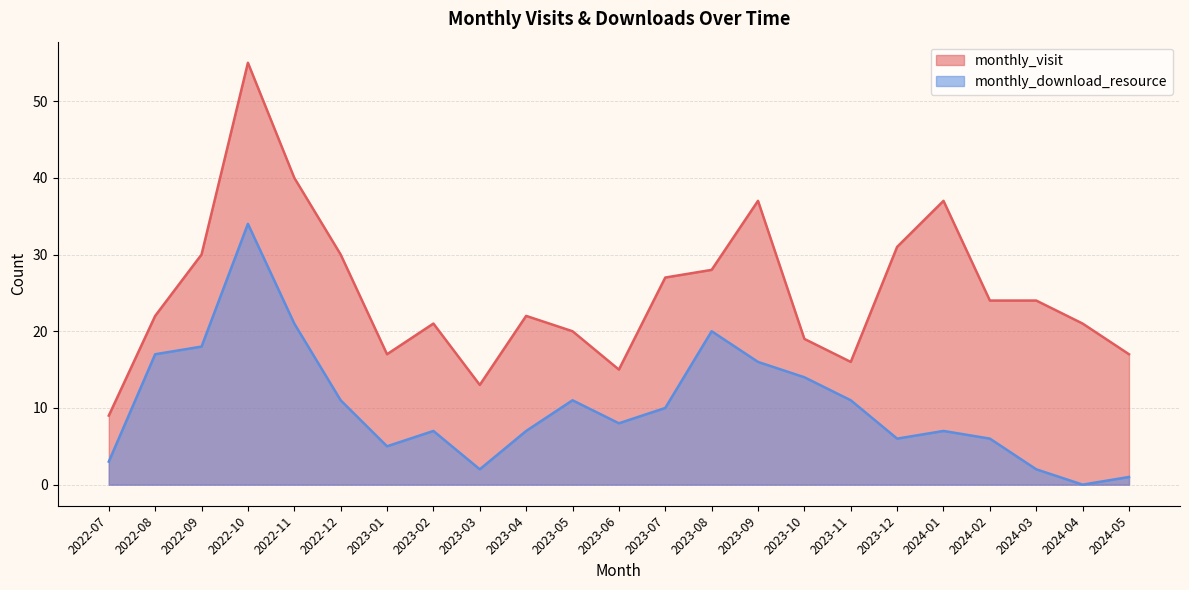

What is the difference between the highest and lowest values at 2022-07?

6